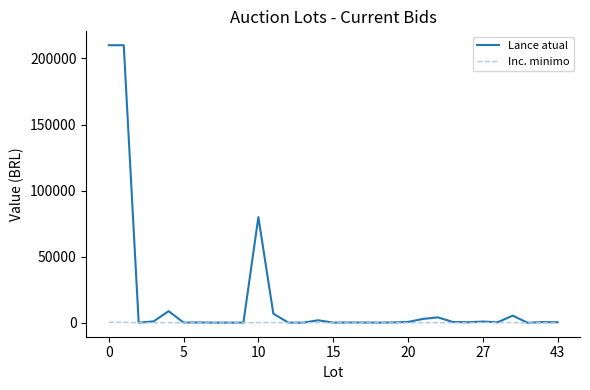

Which series has the widest spread of values?

Lance atual